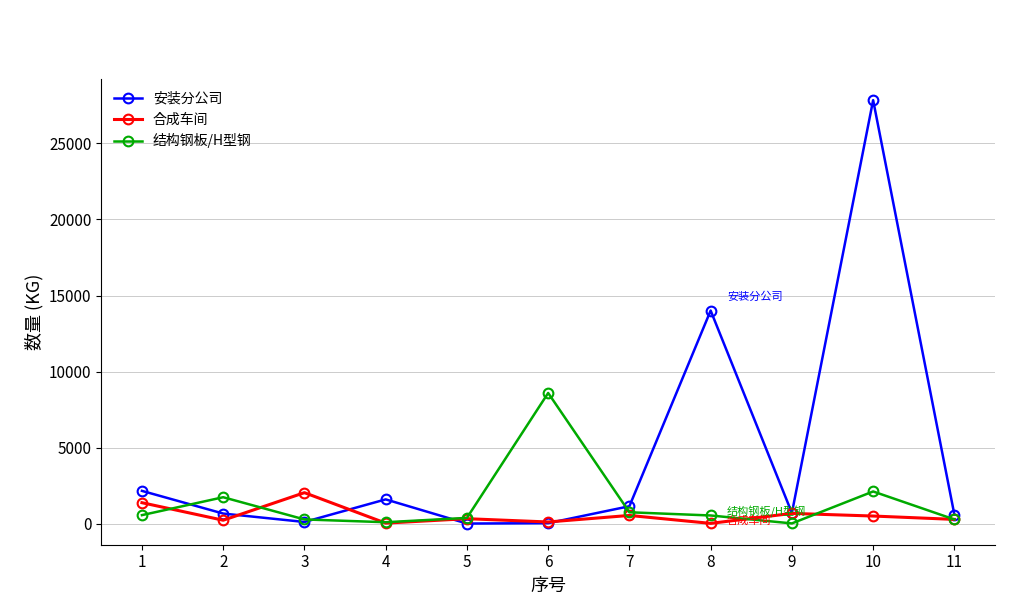

The 合成车间 series shows 285.0 at 11. True or false?

True